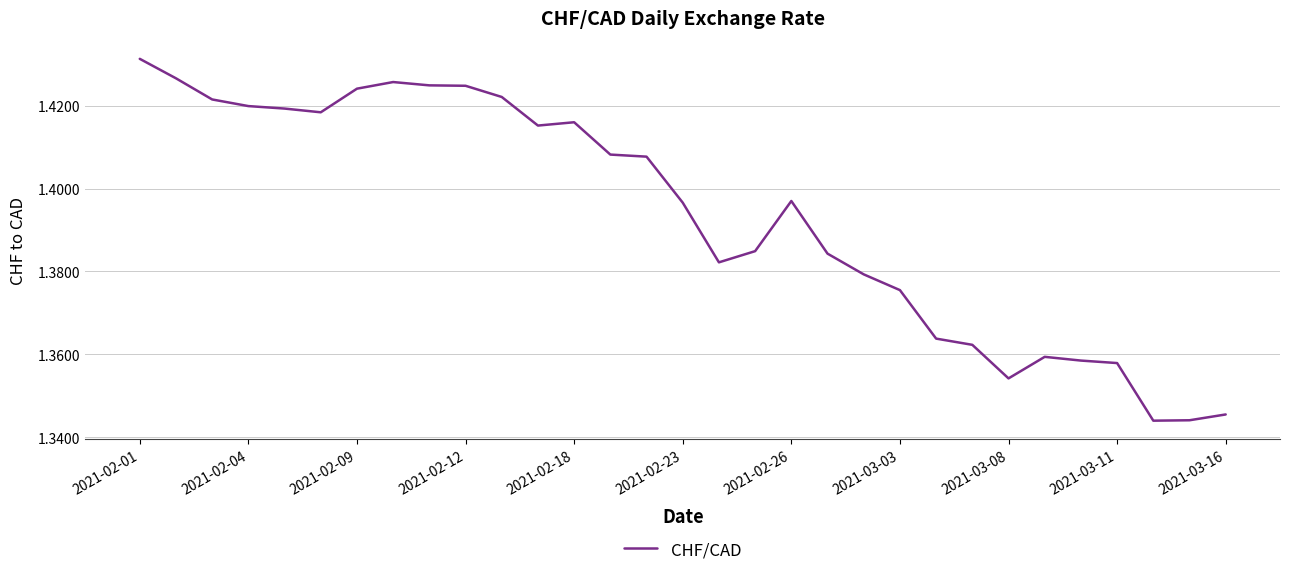

Which label corresponds to the largest value in the chart?

2021-02-01